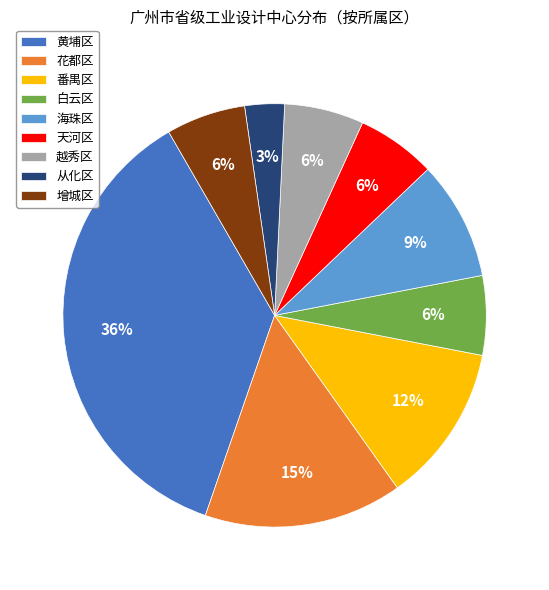

What is the smallest slice in the pie chart?

从化区